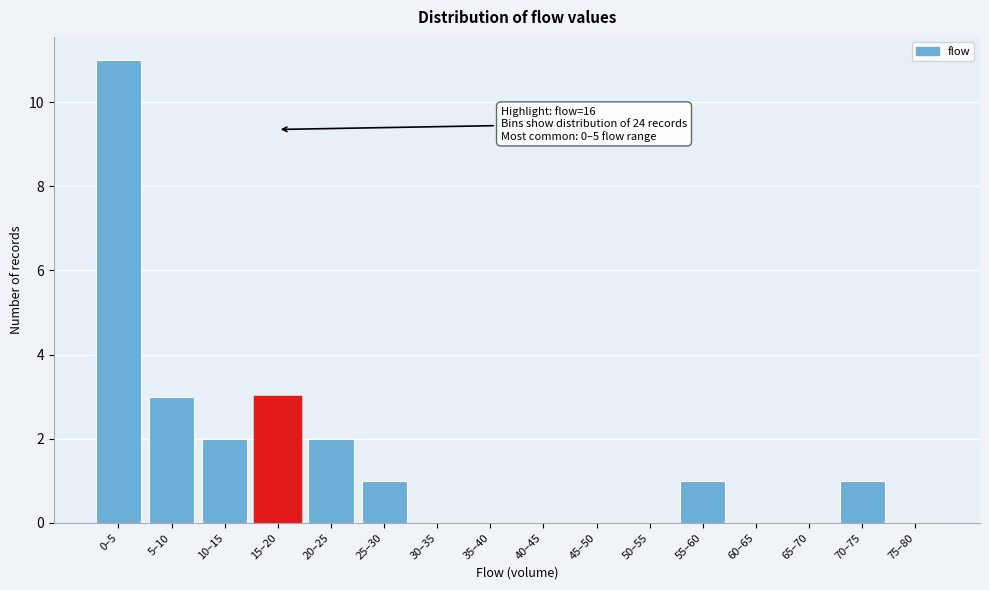

Reading left to right, extract all data points from this chart.

0–5=11	5–10=3	10–15=2	15–20=3	20–25=2	25–30=1	30–35=0	35–40=0	40–45=0	45–50=0	50–55=0	55–60=1	60–65=0	65–70=0	70–75=1	75–80=0